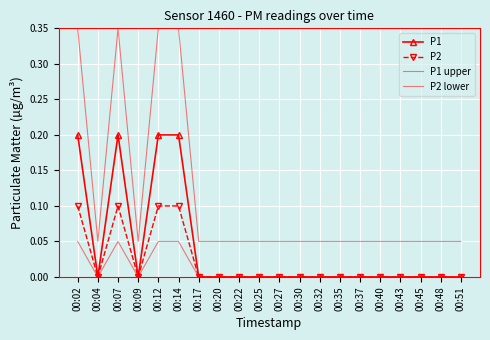

Reading left to right, what are all the values shown in this chart?

P1: 00:02=0.2	00:04=0.0	00:07=0.2	00:09=0.0	00:12=0.2	00:14=0.2	00:17=0.0	00:20=0.0	00:22=0.0	00:25=0.0	00:27=0.0	00:30=0.0	00:32=0.0	00:35=0.0	00:37=0.0	00:40=0.0	00:43=0.0	00:45=0.0	00:48=0.0	00:51=0.0
P2: 00:02=0.1	00:04=0.0	00:07=0.1	00:09=0.0	00:12=0.1	00:14=0.1	00:17=0.0	00:20=0.0	00:22=0.0	00:25=0.0	00:27=0.0	00:30=0.0	00:32=0.0	00:35=0.0	00:37=0.0	00:40=0.0	00:43=0.0	00:45=0.0	00:48=0.0	00:51=0.0
P1 upper: 00:02=0.4	00:04=0.1	00:07=0.4	00:09=0.1	00:12=0.4	00:14=0.4	00:17=0.1	00:20=0.1	00:22=0.1	00:25=0.1	00:27=0.1	00:30=0.1	00:32=0.1	00:35=0.1	00:37=0.1	00:40=0.1	00:43=0.1	00:45=0.1	00:48=0.1	00:51=0.1
P2 lower: 00:02=0.1	00:04=0.0	00:07=0.1	00:09=0.0	00:12=0.1	00:14=0.1	00:17=0.0	00:20=0.0	00:22=0.0	00:25=0.0	00:27=0.0	00:30=0.0	00:32=0.0	00:35=0.0	00:37=0.0	00:40=0.0	00:43=0.0	00:45=0.0	00:48=0.0	00:51=0.0